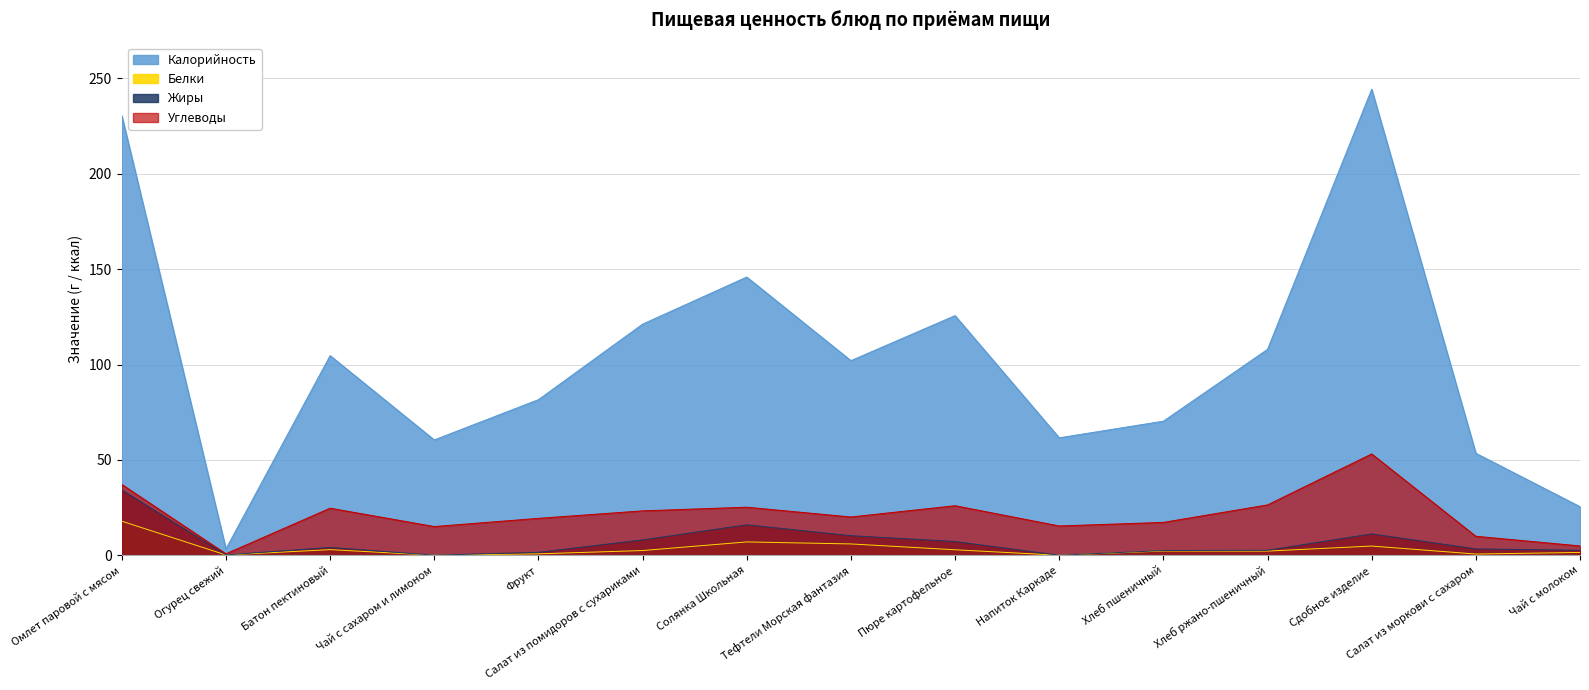

How many lines are shown in the chart?

3